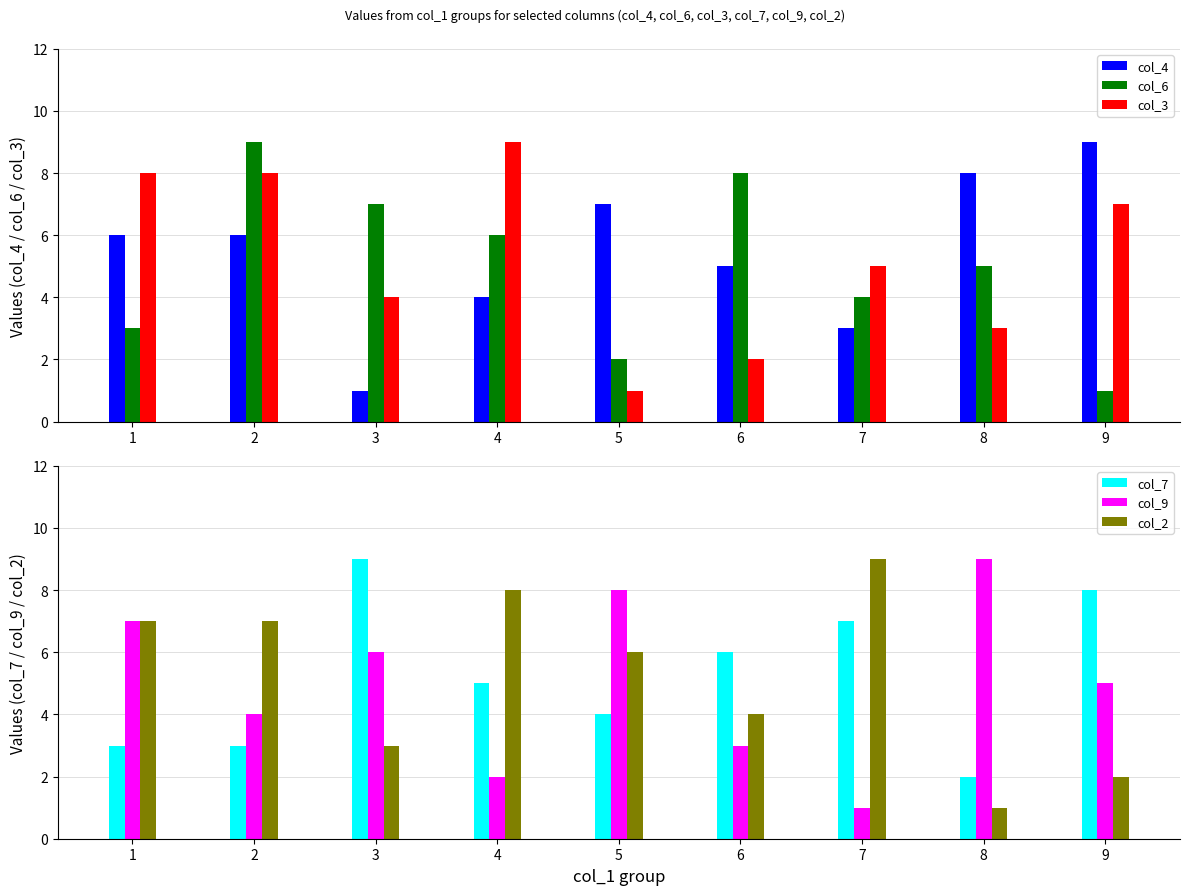

What is the value of the col_3 bar at the 7th from the left?

5